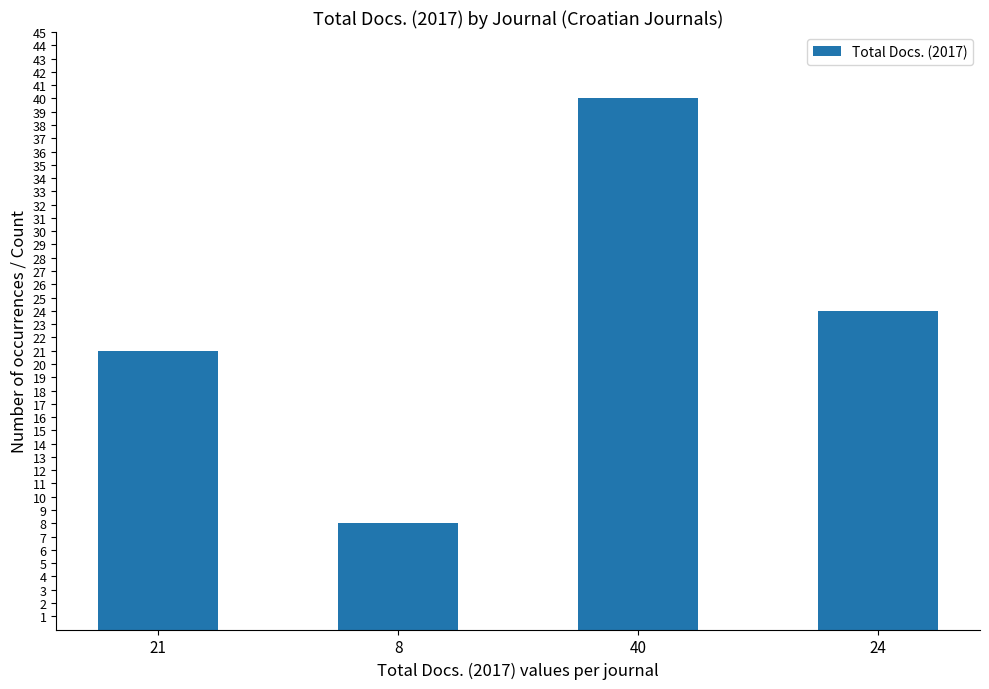

What is the sum of the values at 8 and 24?

32